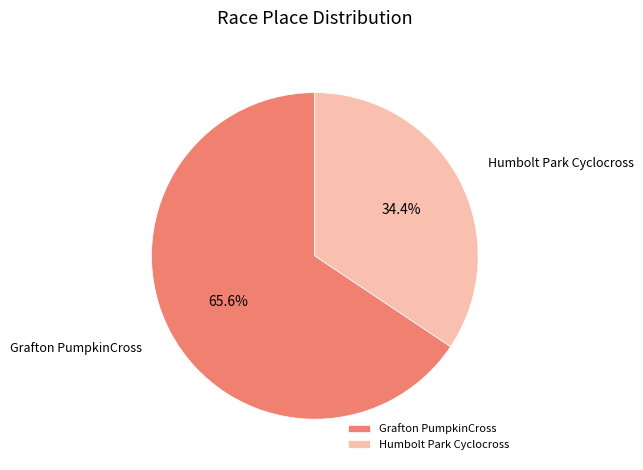

Approximately how many times larger is the value at Humbolt Park Cyclocross compared to Grafton PumpkinCross?

0.5